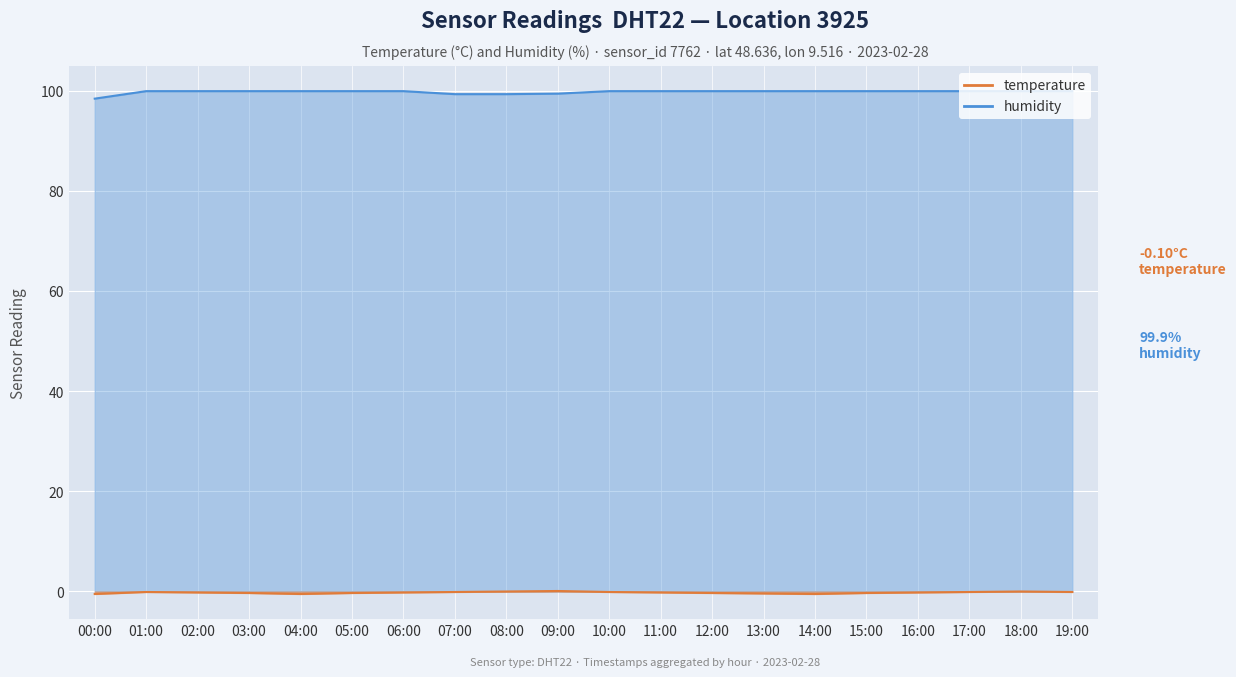

Where is the first local minimum for temperature?

04:00